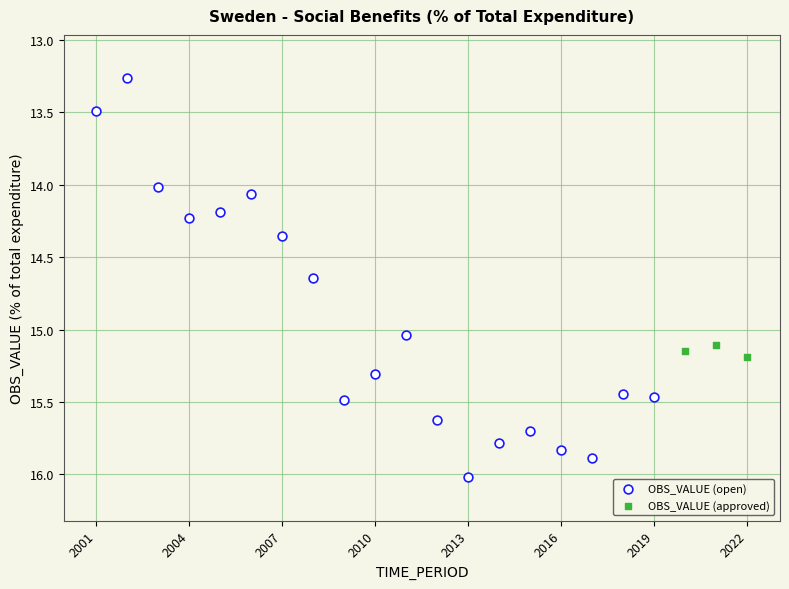

Which series has the largest Y range (max minus min)?

OBS_VALUE (open)